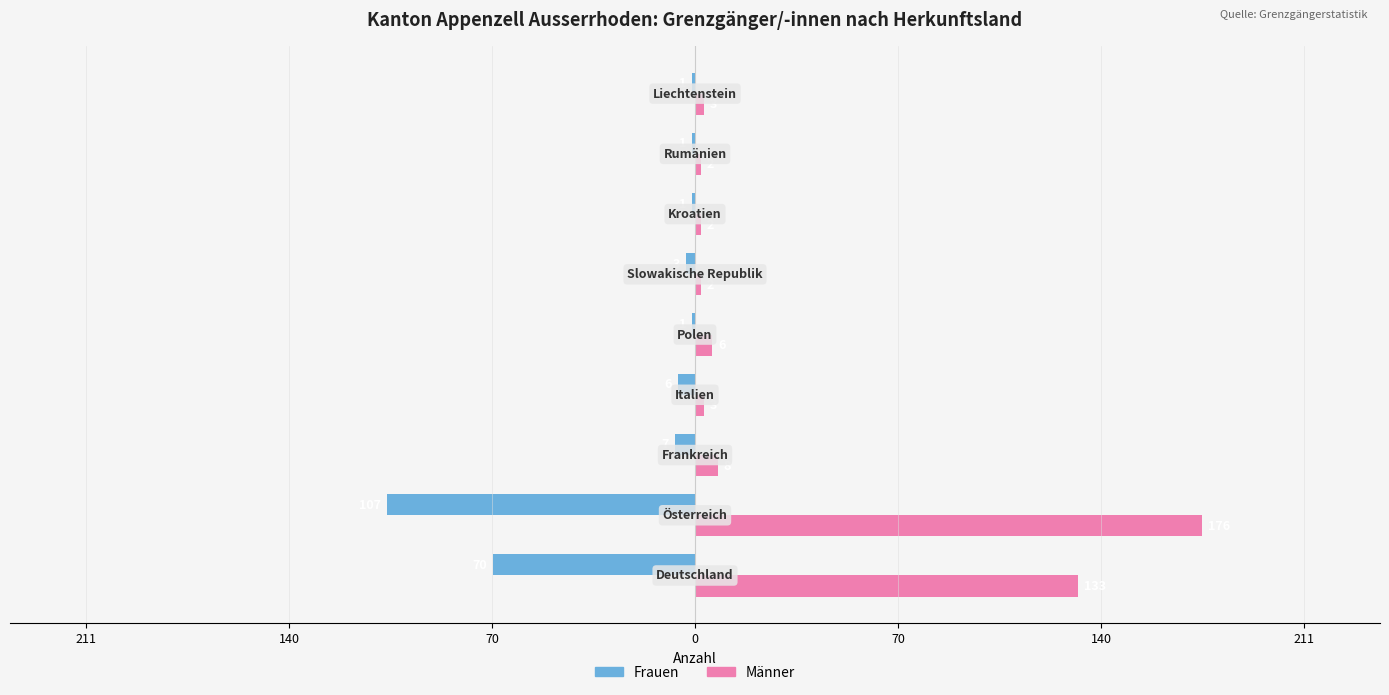

Reading left to right, list all the values displayed in this chart.

Frauen: -70	-107	-7	-6	-1	-3	-1	-1	-1
Männer: 133	176	8	3	6	2	2	2	3